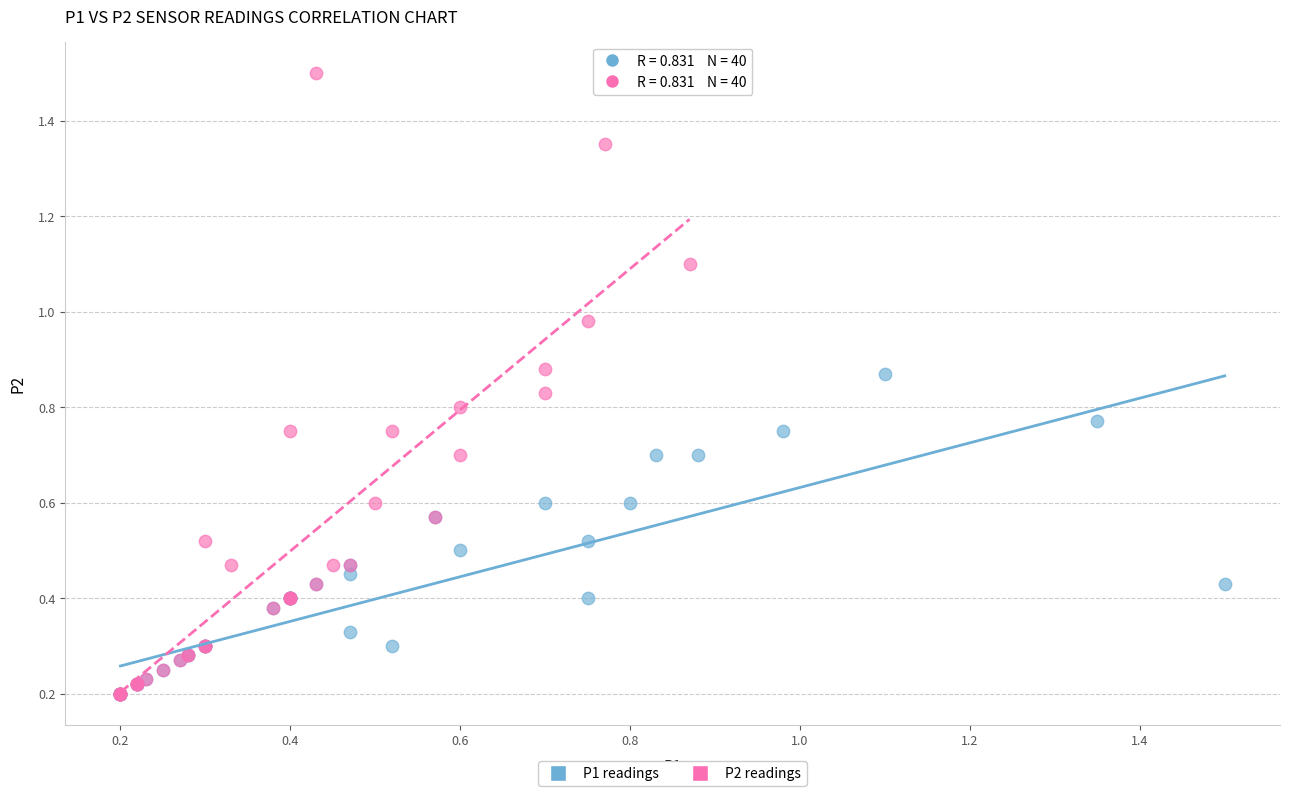

Which series has the widest spread of Y values?

P2 readings